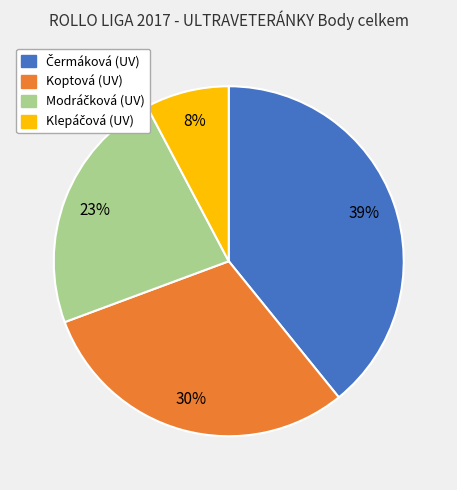

Is there a majority slice in this chart?

No